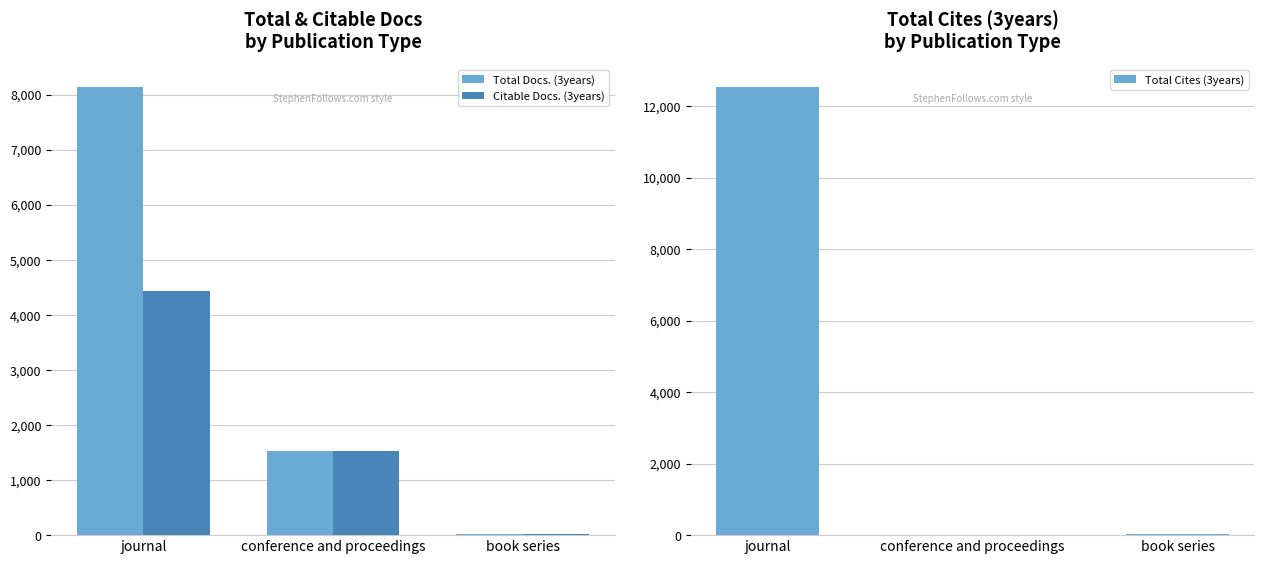

How many data points in Total Docs. (3years) are less than 1525?

1